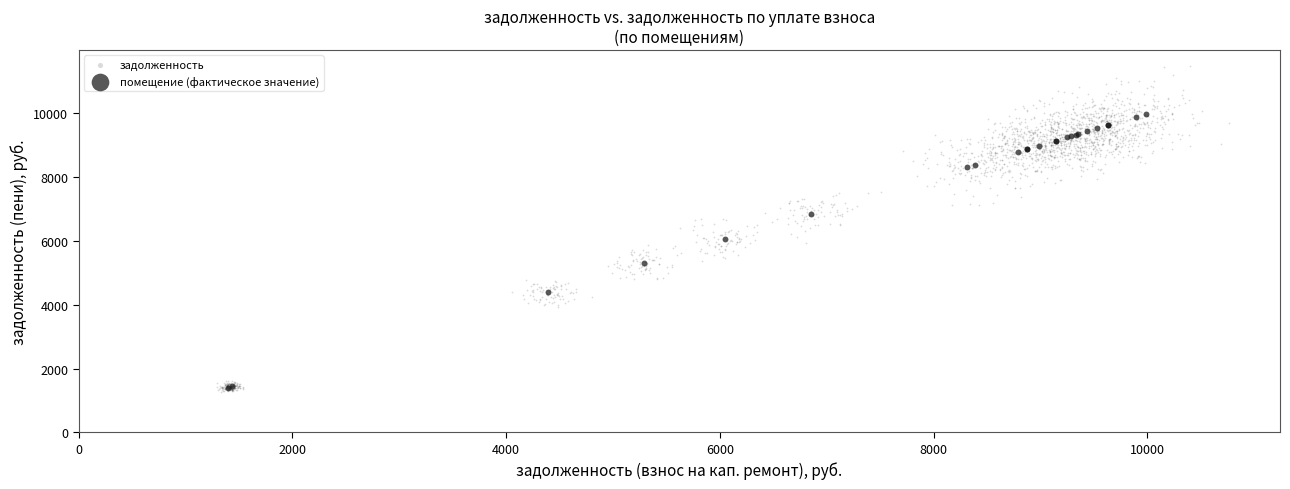

Which series has the largest Y range (max minus min)?

задолженность